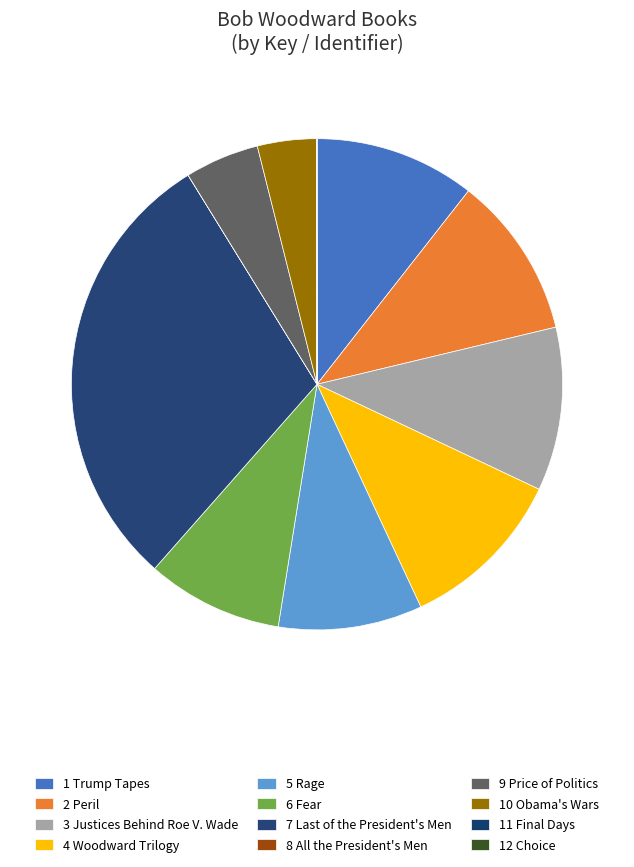

Does 1 Trump Tapes account for over 50% of the chart?

No